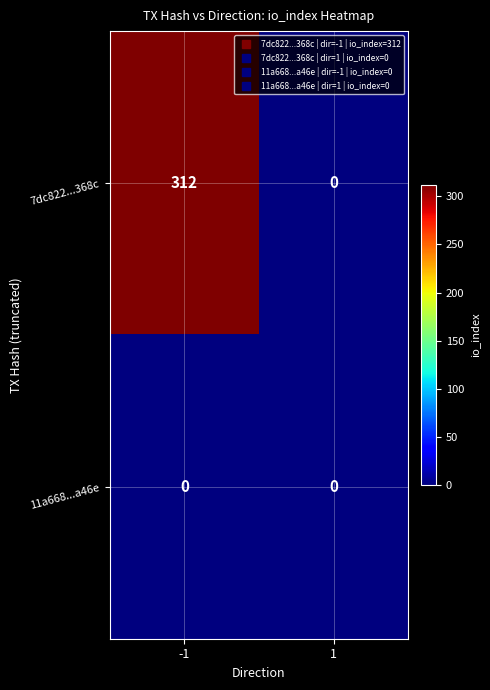

Rank the series by their average value, from highest to lowest.

7dc822...368c, 11a668...a46e